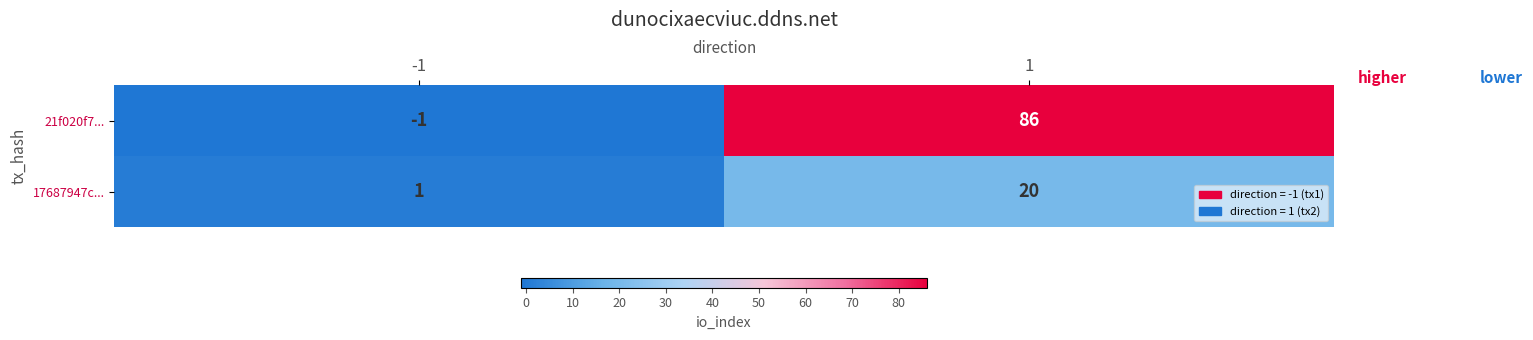

Which series has the largest range (max minus min)?

21f020f7...